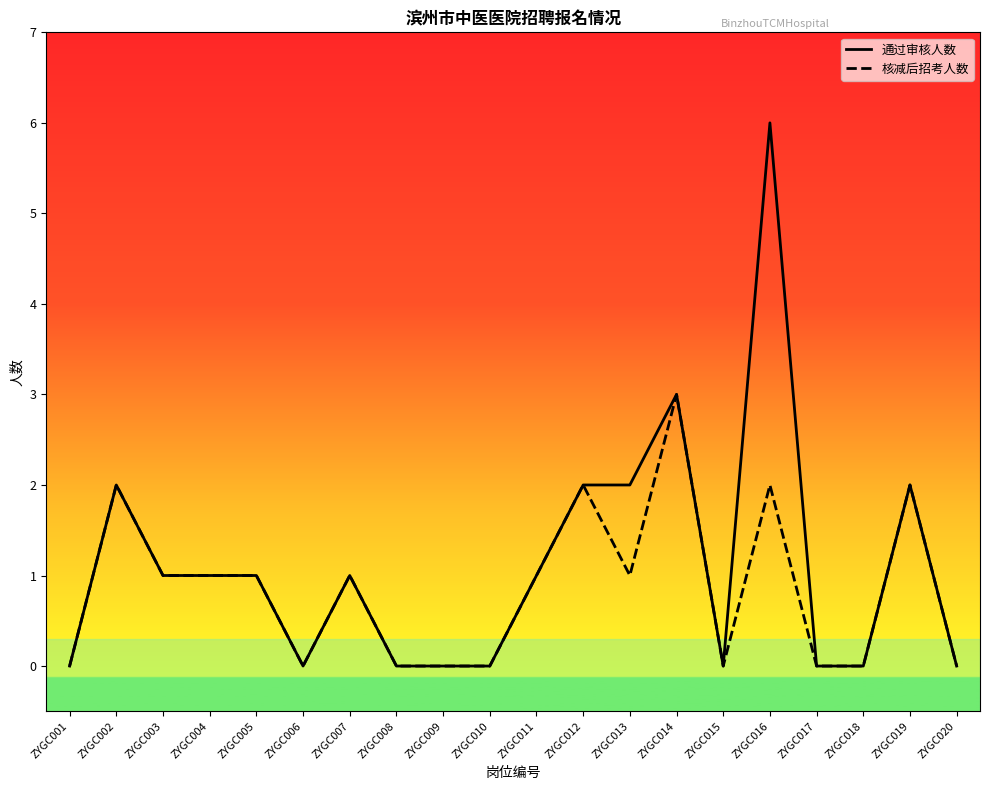

The 通过审核人数 series shows 0 at ZYGC003. True or false?

False